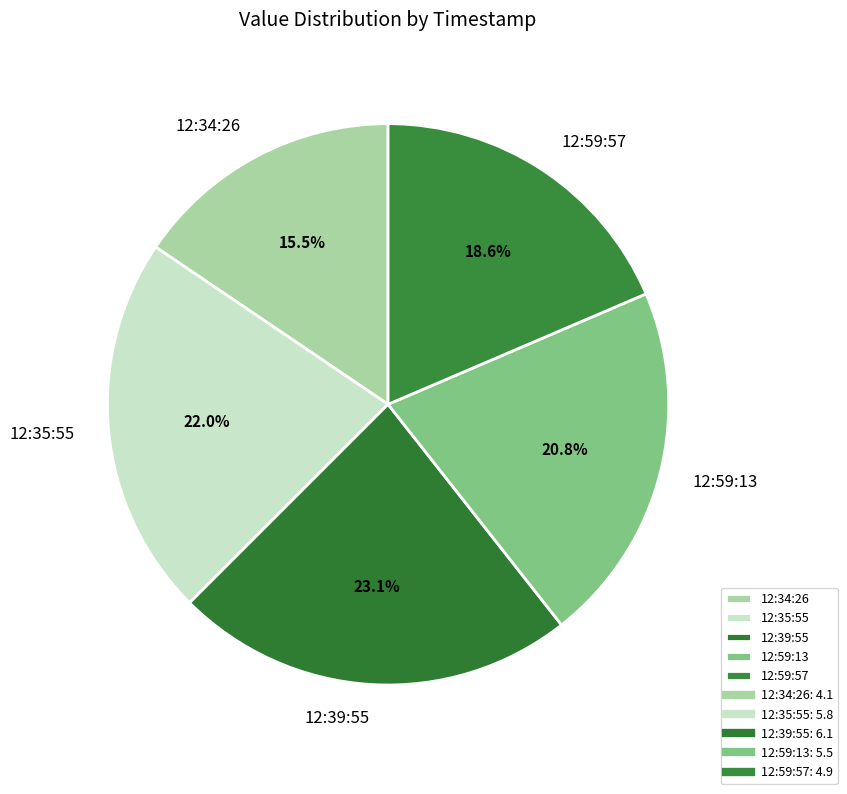

Count the number of slices in the pie.

5